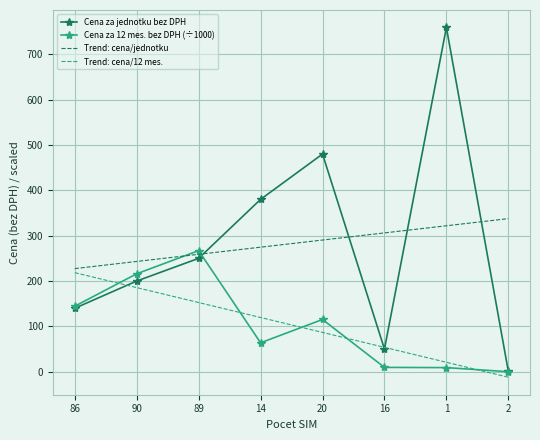

The value of Trend: cena/12 mes. at 86 is 291.5. True or false?

False